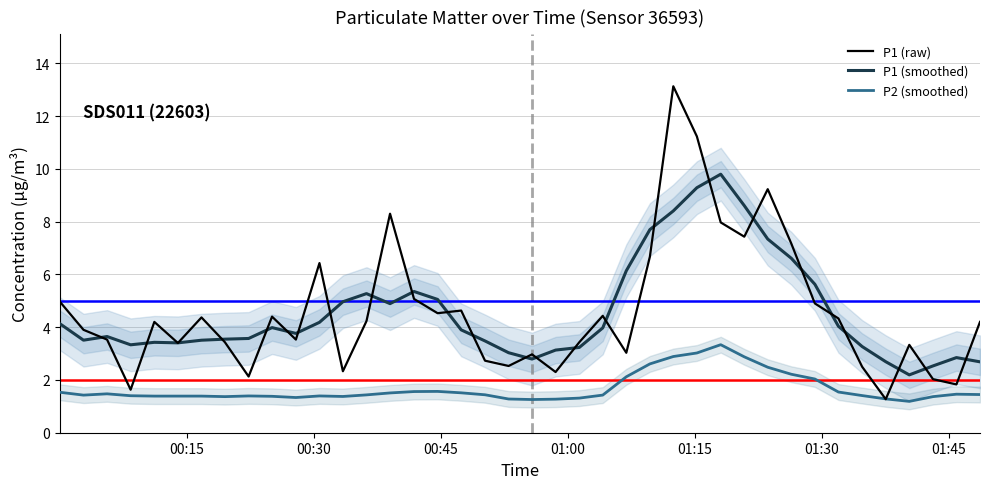

How many lines are shown in the chart?

3